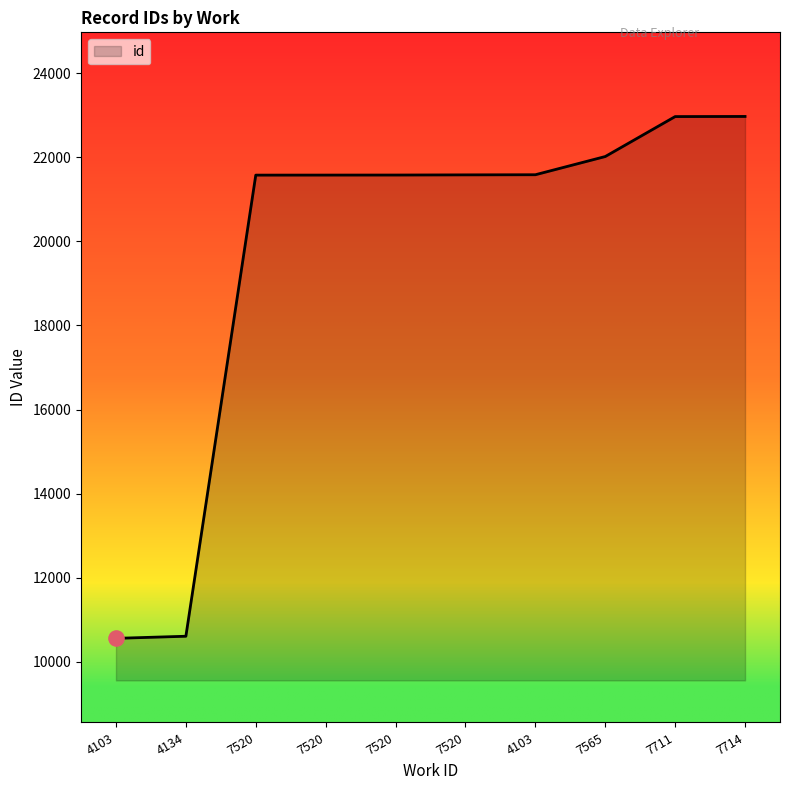

How many lines are shown in the chart?

1